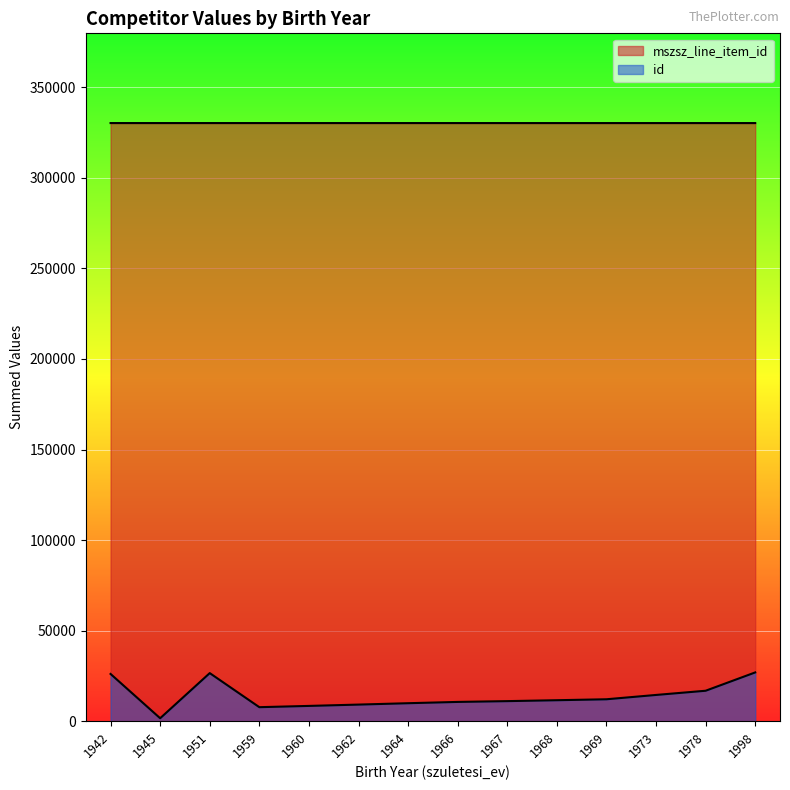

How many lines are shown in the chart?

2